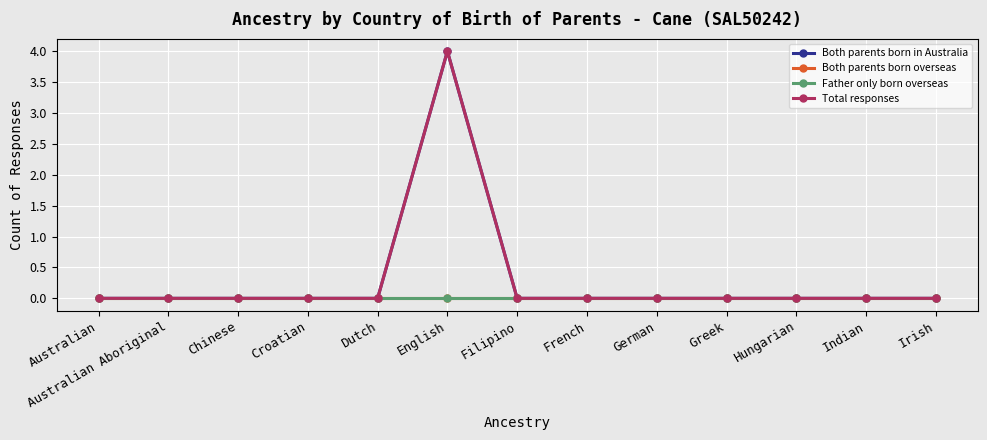

Does the chart have visible grid lines?

Yes